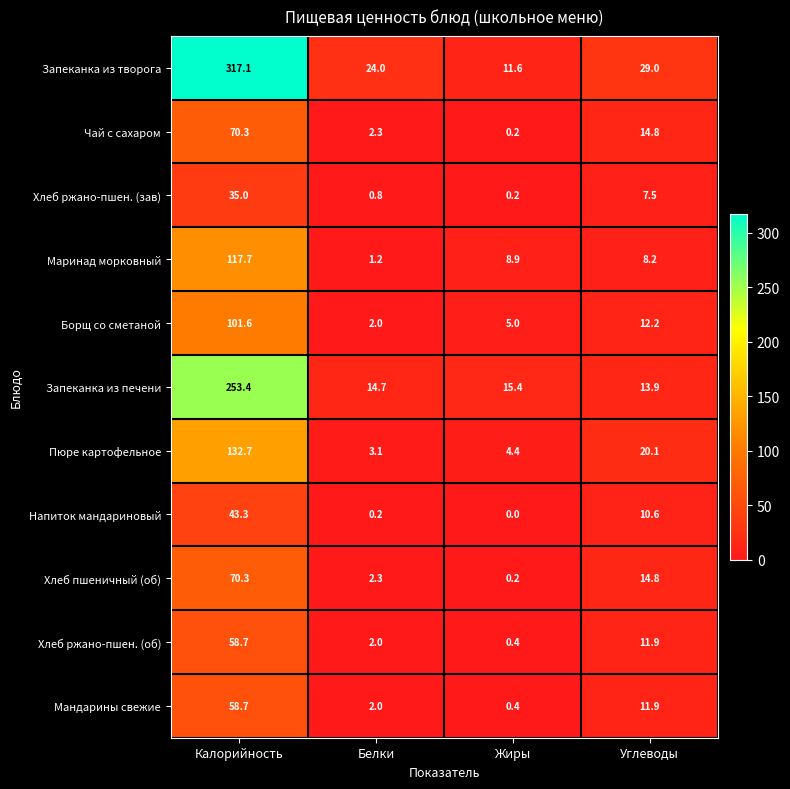

Which series changed the most between Жиры and Углеводы?

Запеканка из творога